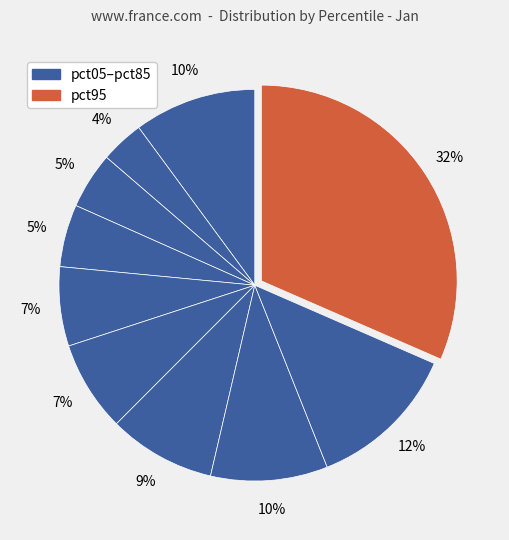

How many slices are in this pie chart?

10